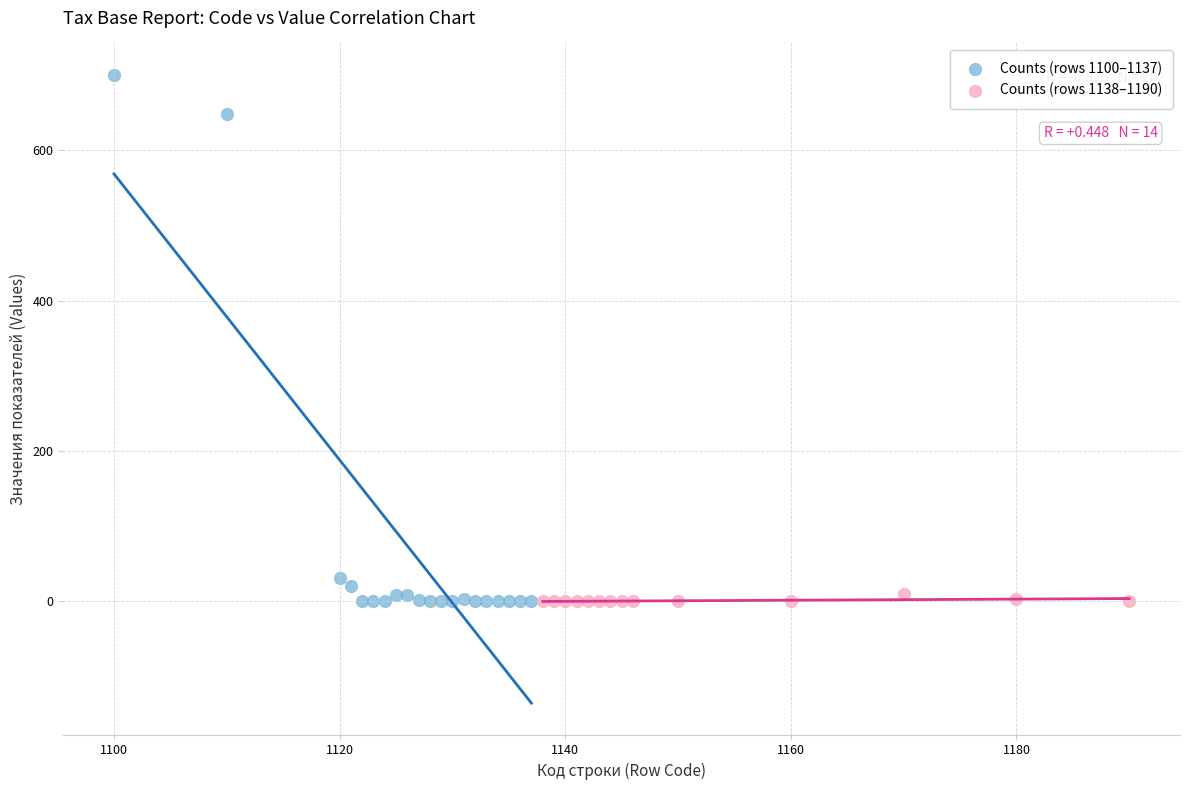

Which series has the widest spread of Y values?

Counts (rows 1100–1137)